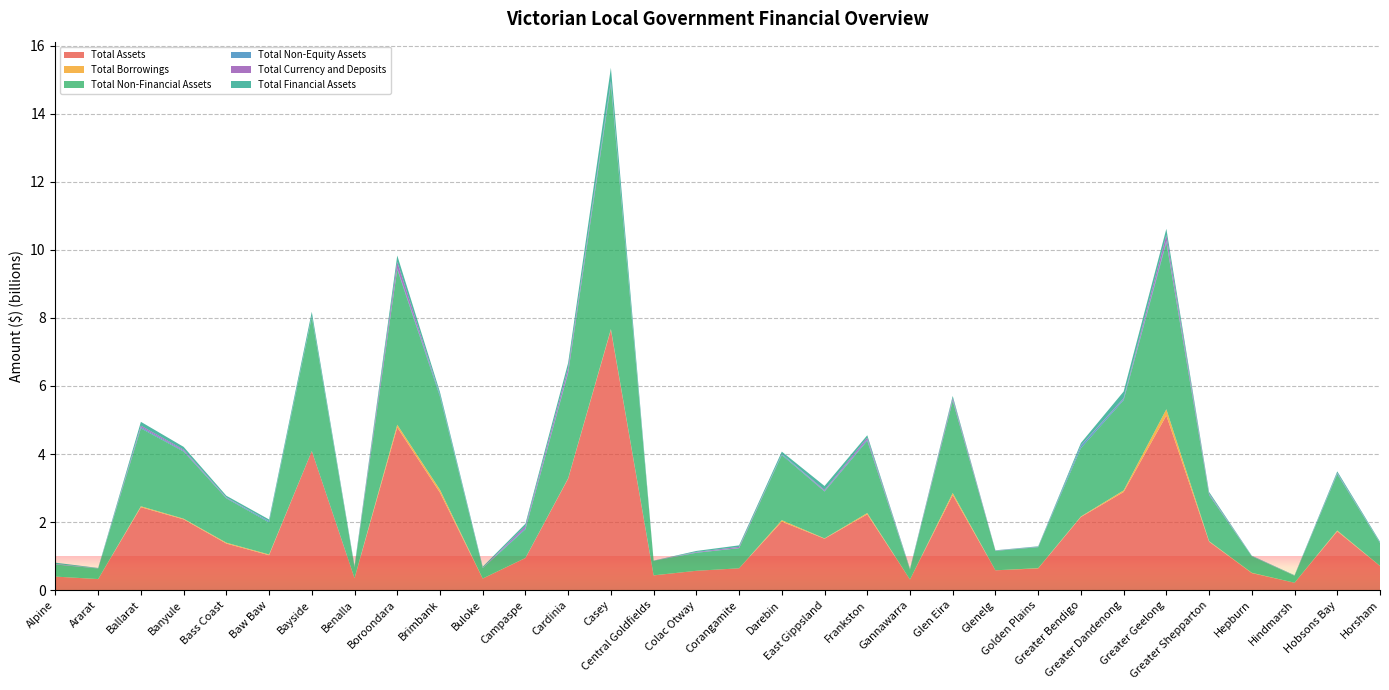

Reading left to right, list all the values displayed in this chart.

Total Assets: Alpine=397272000	Ararat=323391109	Ballarat=2436290000	Banyule=2079703000	Bass Coast=1368741949	Baw Baw=1025680000	Bayside=4087439550	Benalla=350453000	Boroondara=4784101000	Brimbank=2865029505	Buloke=339933000	Campaspe=941736000	Cardinia=3276763356	Casey=7648875995	Central Goldfields=432305022	Colac Otway=567704820	Corangamite=640803000	Darebin=2011647738	East Gippsland=1510633000	Frankston=2227554161	Gannawarra=312175786	Glen Eira=2792953000	Glenelg=581759000	Golden Plains=636893775	Greater Bendigo=2148736000	Greater Dandenong=2883542000	Greater Geelong=5131188000	Greater Shepparton=1423194048	Hepburn=500346000	Hindmarsh=217107416	Hobsons Bay=1726857413	Horsham=707478529
Total Borrowings: Alpine=0	Ararat=1681123	Ballarat=27994000	Banyule=19199000	Bass Coast=24965616	Baw Baw=21796000	Bayside=0	Benalla=2250000	Boroondara=77216000	Brimbank=85713565	Buloke=1241000	Campaspe=3991000	Cardinia=11689802	Casey=22505704	Central Goldfields=2089000	Colac Otway=9000	Corangamite=0	Darebin=43477883	East Gippsland=9859000	Frankston=37814920	Gannawarra=53243	Glen Eira=61837000	Glenelg=282000	Golden Plains=8332693	Greater Bendigo=15172000	Greater Dandenong=47182000	Greater Geelong=185067000	Greater Shepparton=15552740	Hepburn=9381000	Hindmarsh=0	Hobsons Bay=24714000	Horsham=4305000
Total Non-Financial Assets: Alpine=355954000	Ararat=311226717	Ballarat=2289779000	Banyule=1973032000	Bass Coast=1303046372	Baw Baw=942906000	Bayside=3941075226	Benalla=317819000	Boroondara=4563457000	Brimbank=2734015309	Buloke=304408000	Campaspe=843218000	Cardinia=3091206509	Casey=7188930319	Central Goldfields=427724751	Colac Otway=529676188	Corangamite=591111000	Darebin=1915752373	East Gippsland=1377185000	Frankston=2122055370	Gannawarra=286131418	Glen Eira=2706175000	Glenelg=570618000	Golden Plains=617025069	Greater Bendigo=2009850000	Greater Dandenong=2650879000	Greater Geelong=4900700000	Greater Shepparton=1353924698	Hepburn=484731000	Hindmarsh=203571918	Hobsons Bay=1657943000	Horsham=669679533
Total Non-Equity Assets: Alpine=3264000	Ararat=5577861	Ballarat=33401000	Banyule=24131000	Bass Coast=17517267	Baw Baw=31137000	Bayside=23178124	Benalla=5954000	Boroondara=31971000	Brimbank=53049386	Buloke=6129000	Campaspe=30018000	Cardinia=38630800	Casey=67804350	Central Goldfields=3904506	Colac Otway=8495606	Corangamite=4408000	Darebin=28509428	East Gippsland=16246000	Frankston=35309326	Gannawarra=4164810	Glen Eira=22601000	Glenelg=3973000	Golden Plains=7053824	Greater Bendigo=67662000	Greater Dandenong=38266000	Greater Geelong=48387000	Greater Shepparton=22926480	Hepburn=7783000	Hindmarsh=1700831	Hobsons Bay=25692000	Horsham=11211899
Total Currency and Deposits: Alpine=11054000	Ararat=3029341	Ballarat=45108000	Banyule=32025000	Bass Coast=11538310	Baw Baw=3008000	Bayside=5186200	Benalla=9072000	Boroondara=188669000	Brimbank=3206191	Buloke=6396000	Campaspe=63500000	Cardinia=117000000	Casey=30746884	Central Goldfields=675765	Colac Otway=15422026	Corangamite=33801000	Darebin=3452114	East Gippsland=28905000	Frankston=58136088	Gannawarra=6671466	Glen Eira=58627000	Glenelg=6503000	Golden Plains=5813251	Greater Bendigo=11420000	Greater Dandenong=21577000	Greater Geelong=171515000	Greater Shepparton=23459373	Hepburn=1645000	Hindmarsh=2612997	Hobsons Bay=11222000	Horsham=4565503
Total Financial Assets: Alpine=38054000	Ararat=6586531	Ballarat=113110000	Banyule=82540000	Bass Coast=48178310	Baw Baw=51637000	Bayside=123186200	Benalla=26680000	Boroondara=188673000	Brimbank=77964810	Buloke=29396000	Campaspe=68500000	Cardinia=146926047	Casey=392141326	Central Goldfields=675765	Colac Otway=29533026	Corangamite=45284000	Darebin=67385937	East Gippsland=117202000	Frankston=70189465	Gannawarra=21879558	Glen Eira=64177000	Glenelg=7168000	Golden Plains=12814882	Greater Bendigo=71224000	Greater Dandenong=194397000	Greater Geelong=182101000	Greater Shepparton=46342870	Hepburn=7832000	Hindmarsh=11834667	Hobsons Bay=43222413	Horsham=26587097